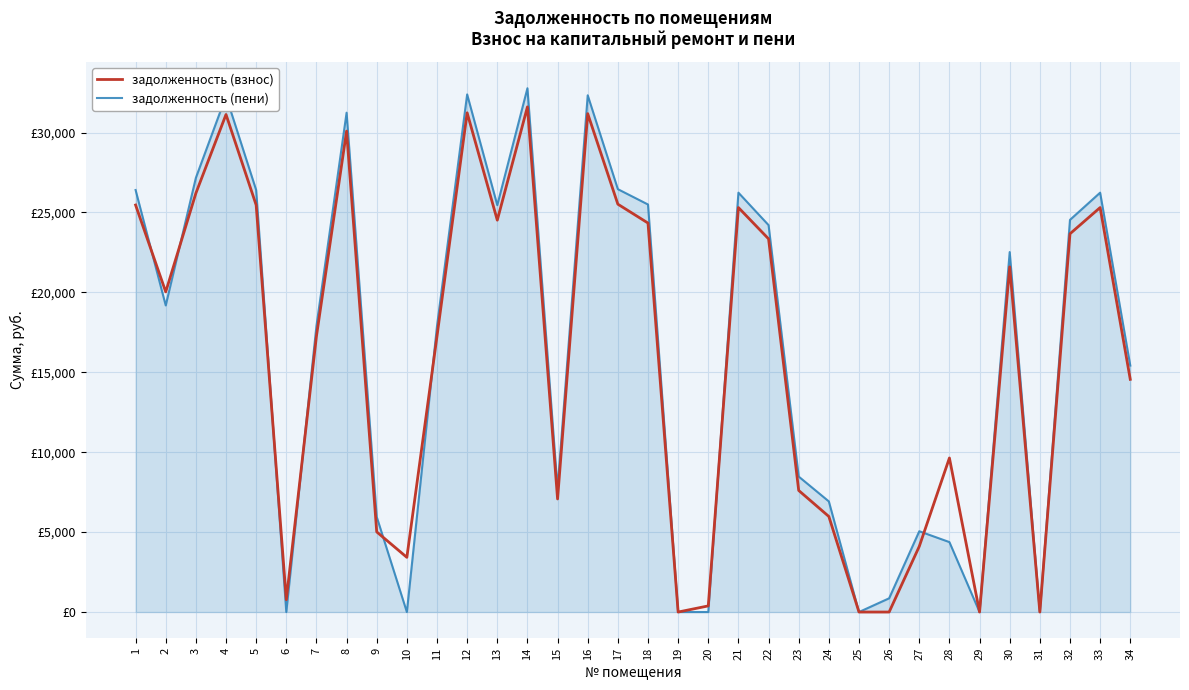

Which series has the largest total across all categories?

задолженность (пени)